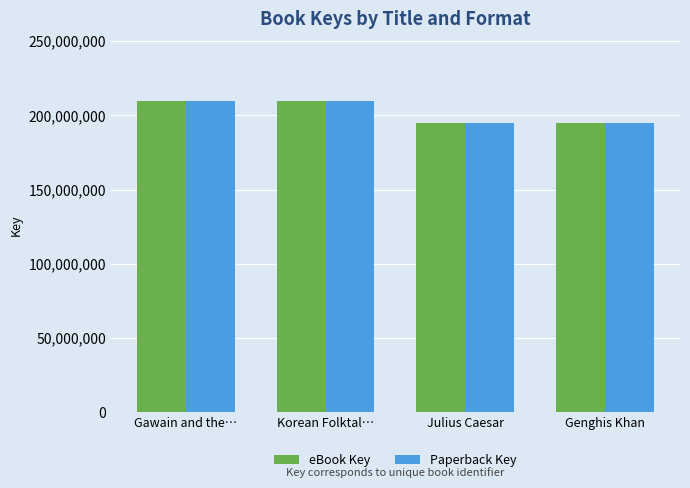

The value of eBook Key at Korean Folktal… is 209634080. True or false?

True